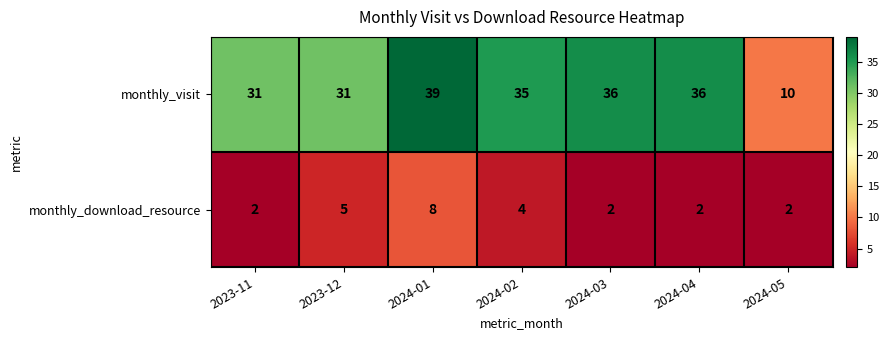

What is the sum of the monthly_download_resource values at 2024-03 and 2024-02?

6